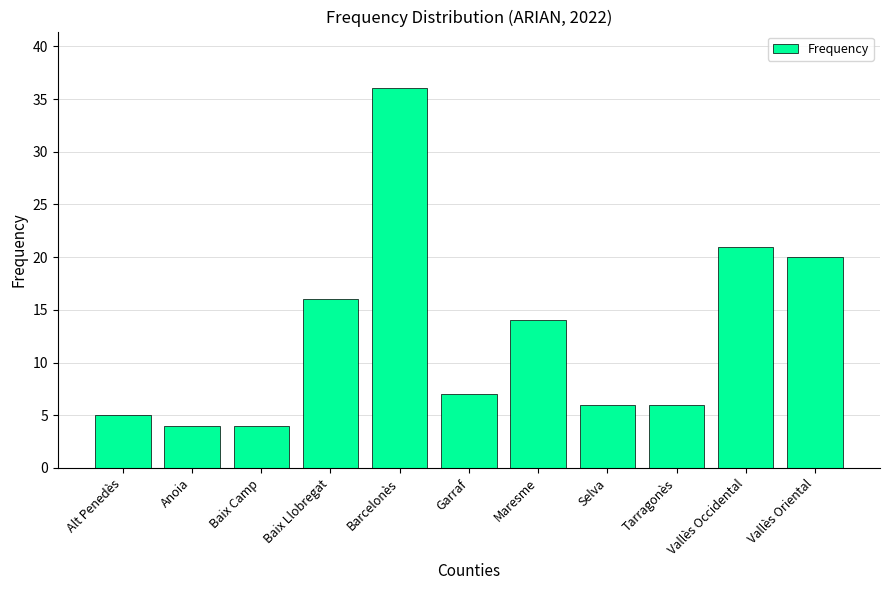

Where is the data nearest to the value 20?

Vallès Oriental